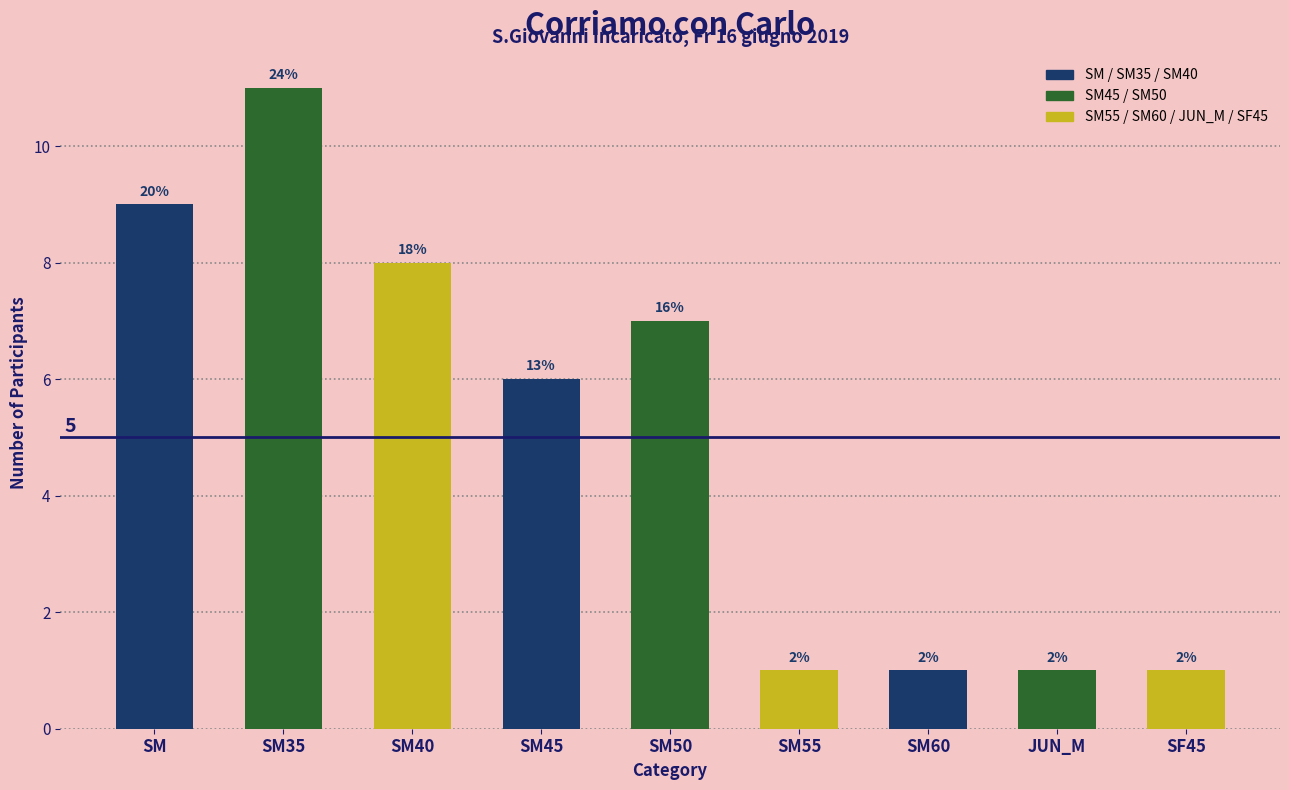

What is the approximate value at SM35?

11